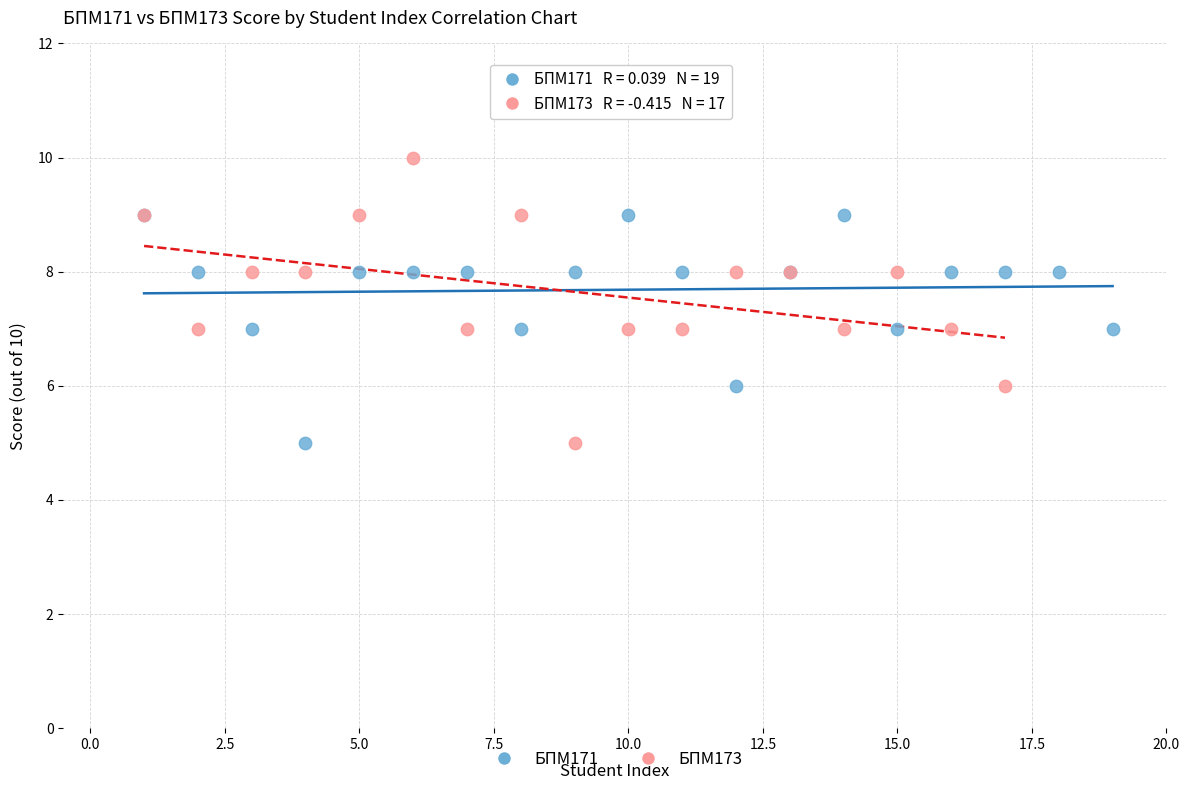

Which series has the widest spread of Y values?

БПМ173